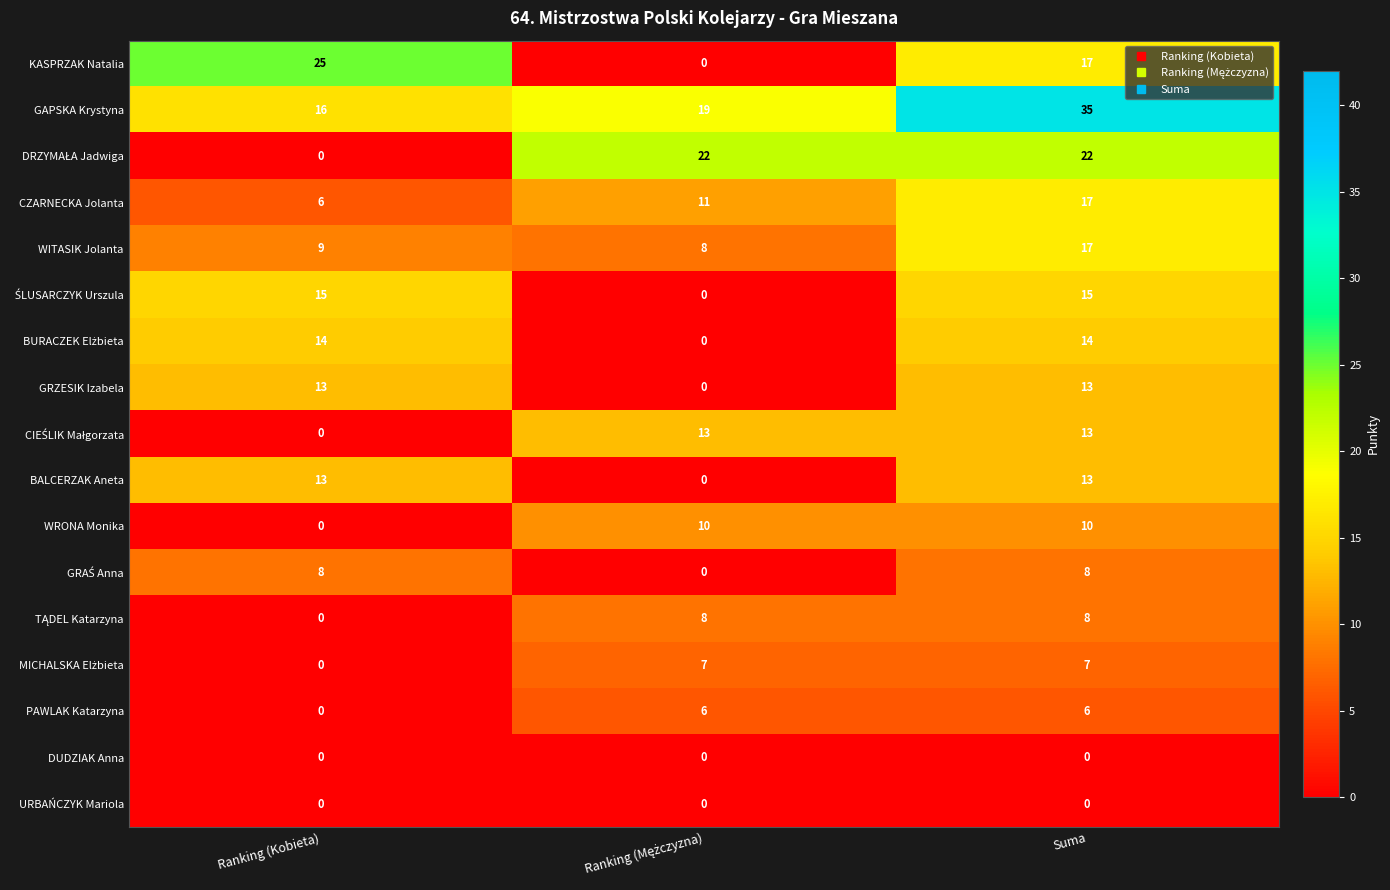

Count the number of data series in this chart.

17